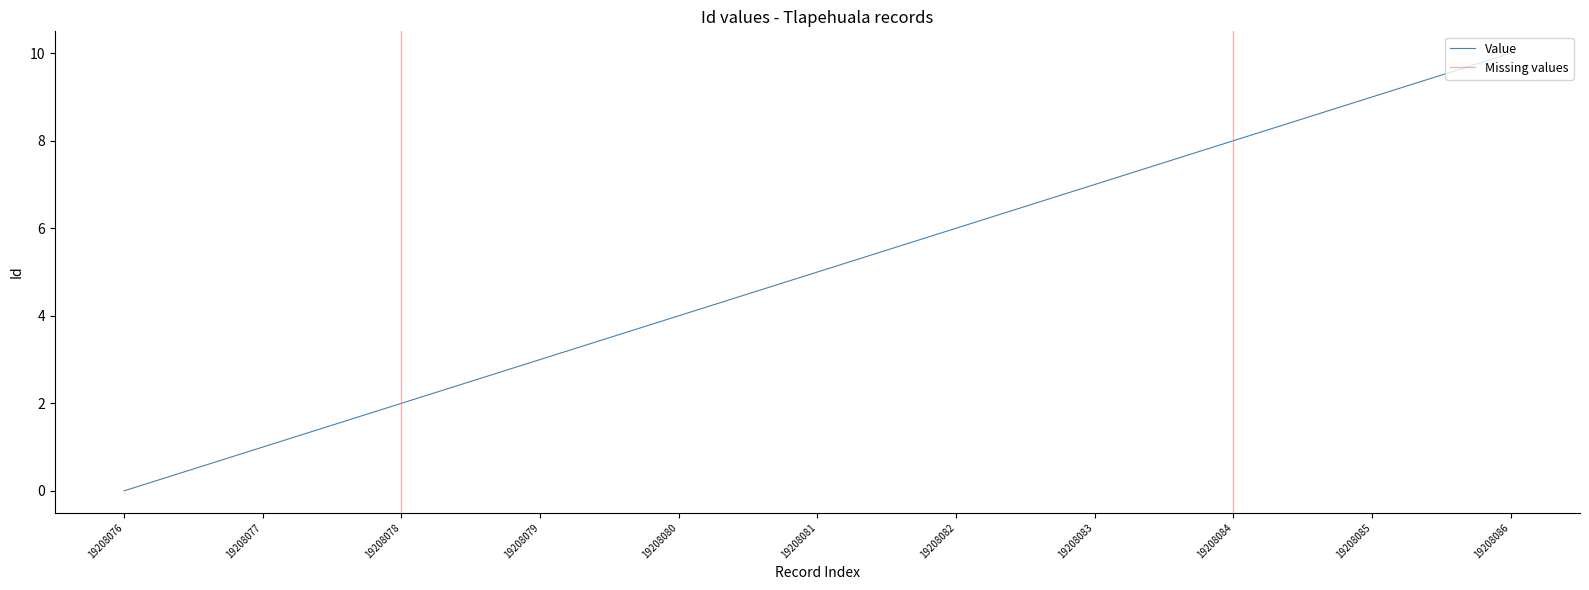

Reading right to left, transcribe all the data shown in this chart.

10	9	8	7	6	5	4	3	2	1	0